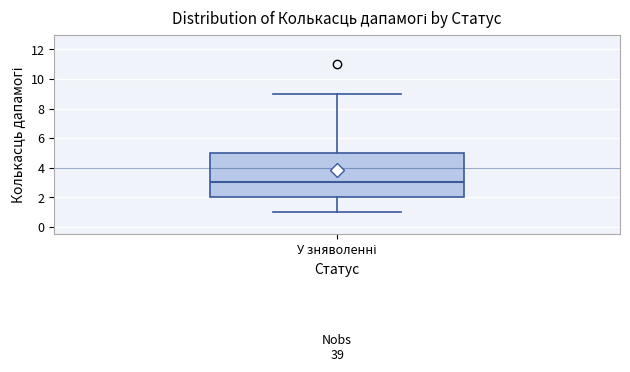

Transcribe this box plot: give where the median line is, the range the box spans, and where the two whiskers end, as read against the y-axis. The values are not printed on the chart, so give them approximately, as read against the axis.

median 3, box 2 to 5, whiskers 1 to 9